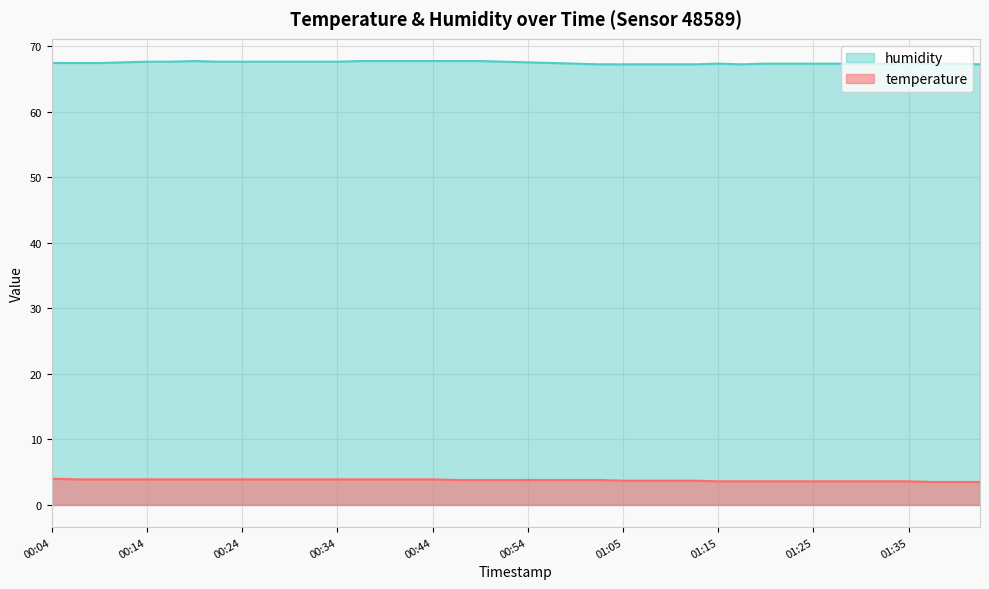

In humidity, how many points are higher than both neighbors (excluding endpoints)?

3